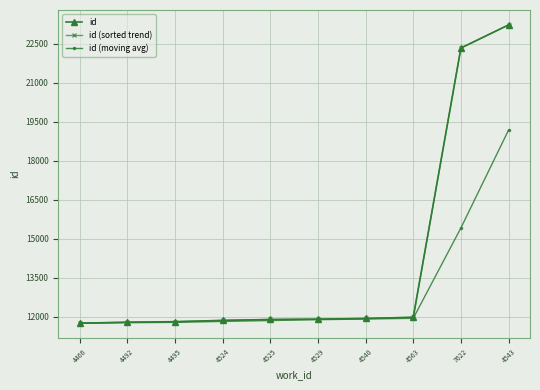

True or false: id (sorted trend) and id cross at least once.

False